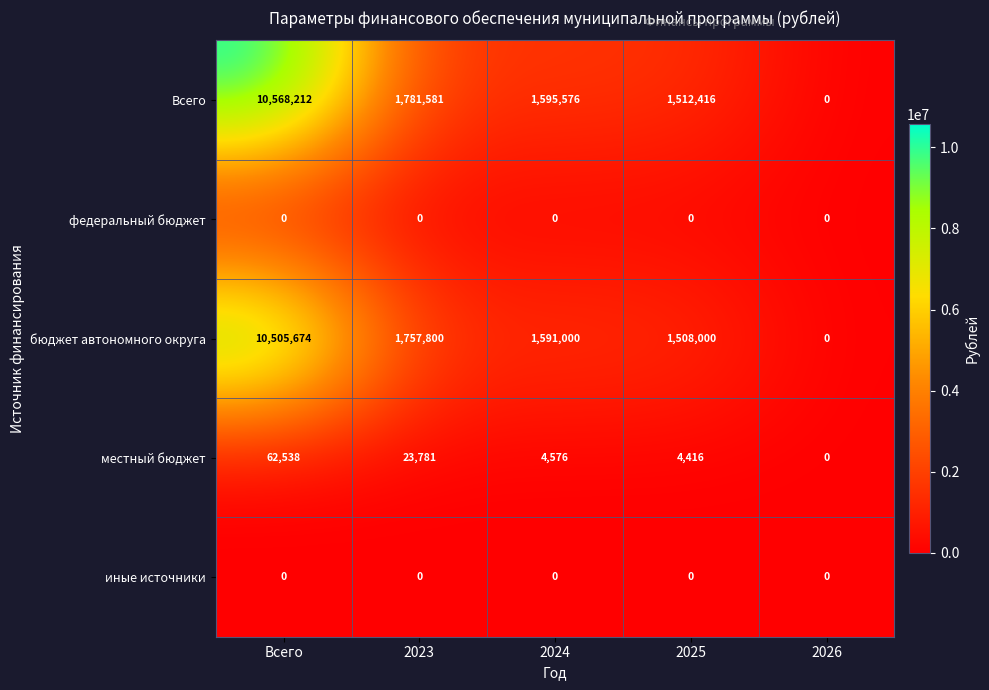

What is the difference between the highest and lowest values at Всего?

10568212